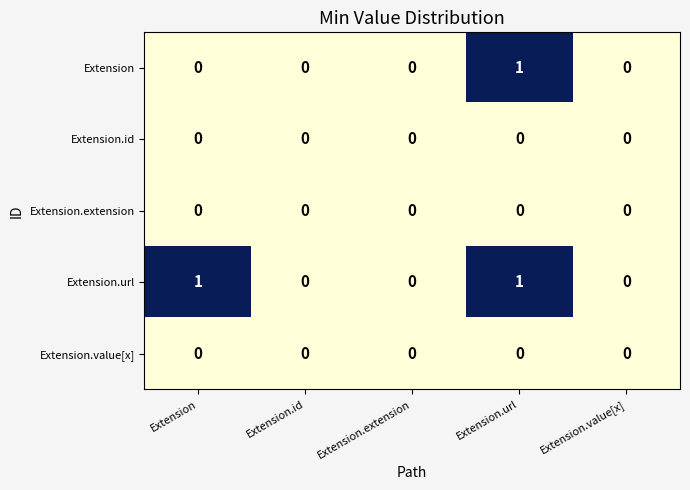

How many categories are shown in the chart?

5